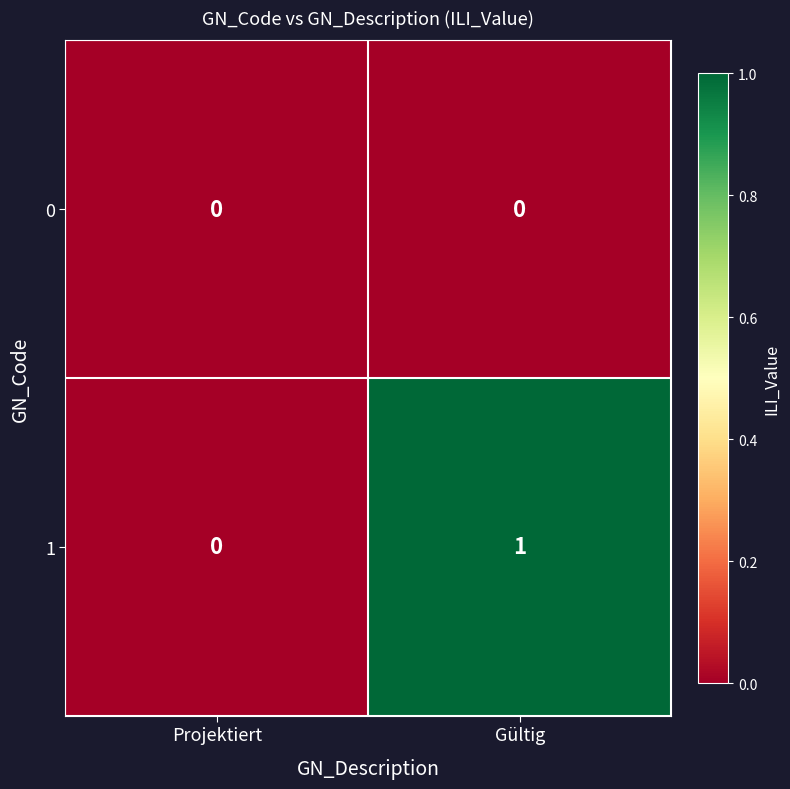

The value of 1 at Gültig is 2. True or false?

False